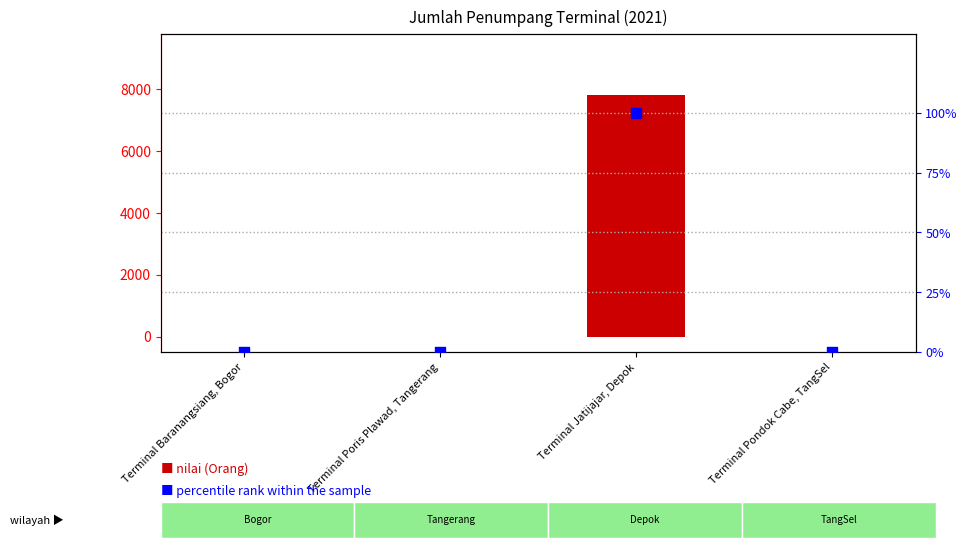

At how many categories does at least one series exceed 1068?

1